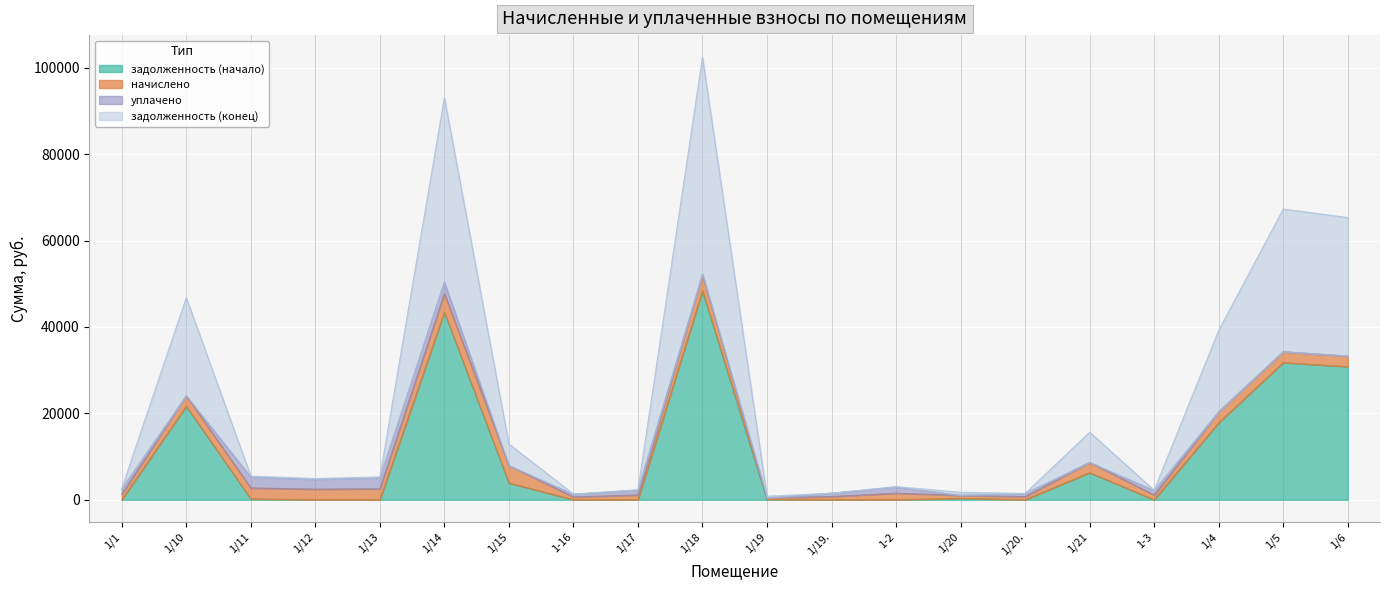

Where is задолженность (начало) nearest to the value 24161?

1/10